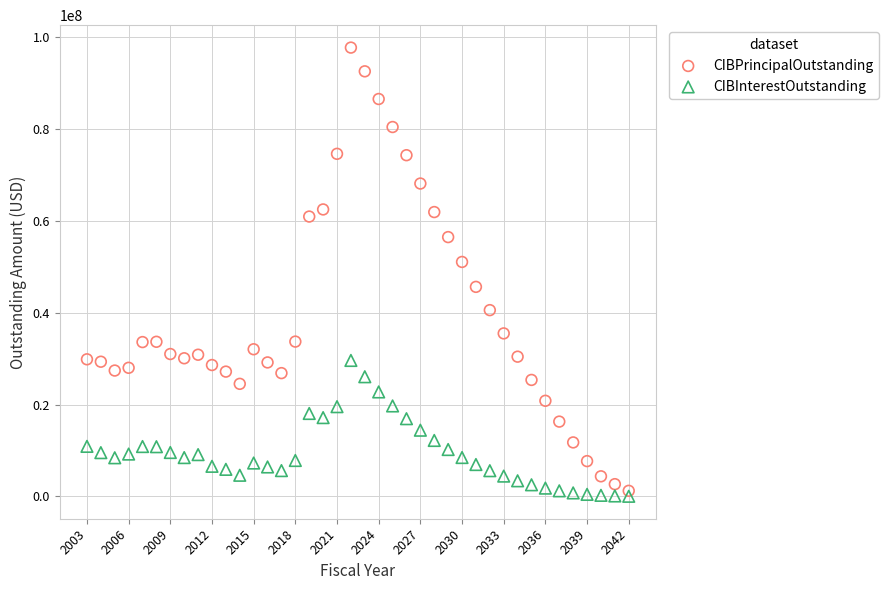

Across all data points, what is the range of Y values (max minus min)?

97770600.0